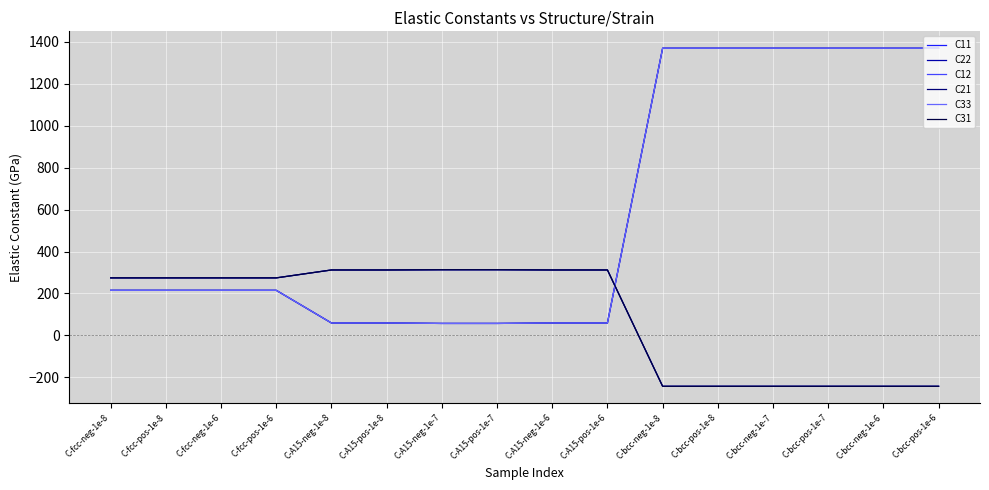

Does the chart display data point markers on the line(s)?

No